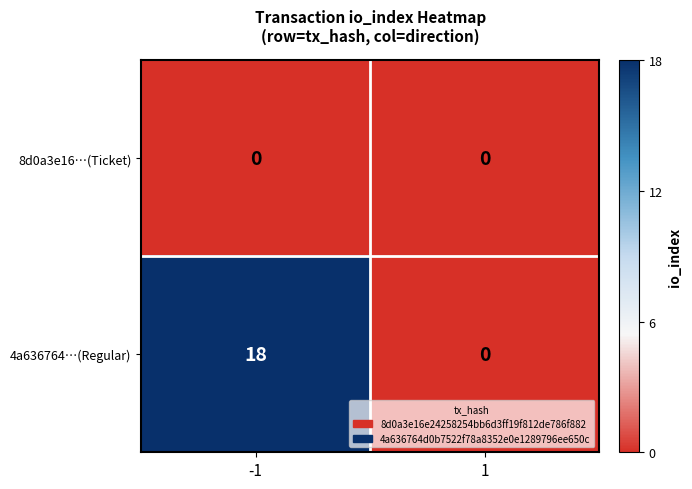

Reading left to right, list all the values displayed in this chart.

8d0a3e16…(Ticket): -1=0	1=0
4a636764…(Regular): -1=18	1=0